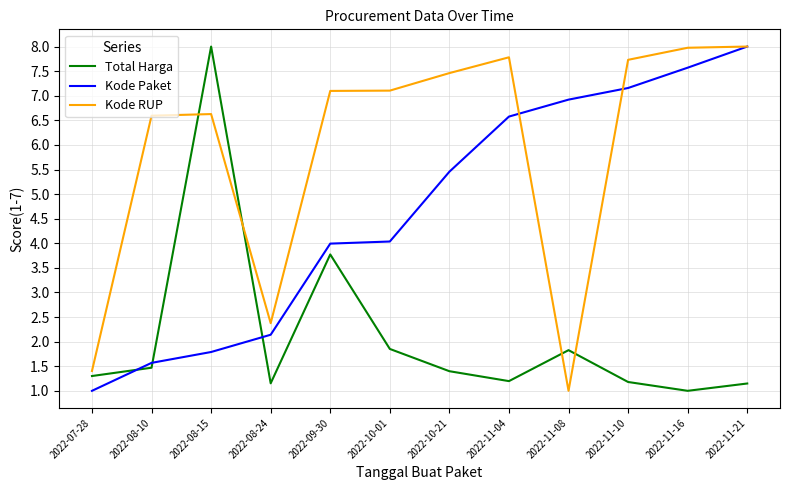

What position from the left is 2022-07-28?

1